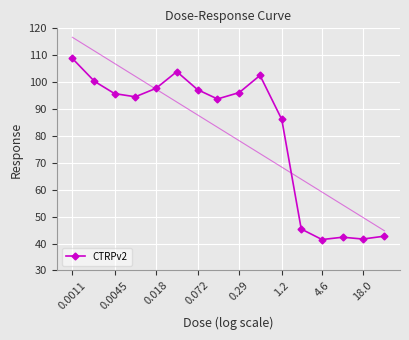

The value of CTRPv2 at 4.6 is 18.1. True or false?

False